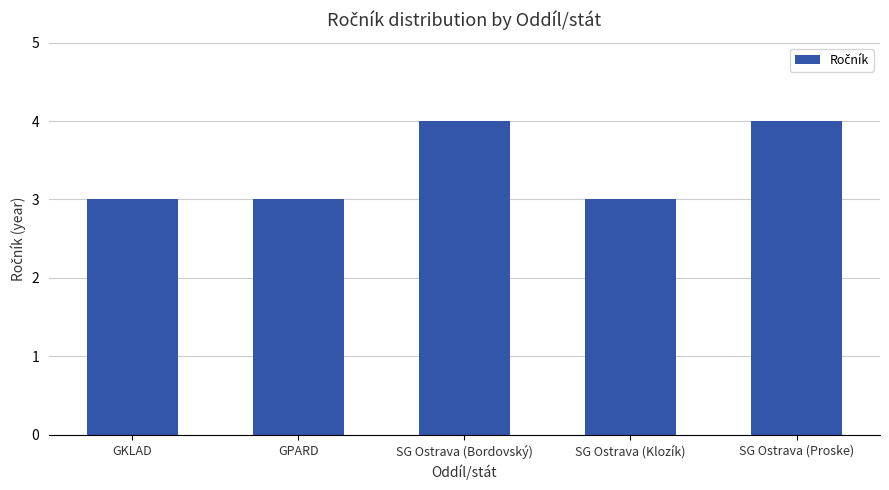

Are the bars horizontal?

No